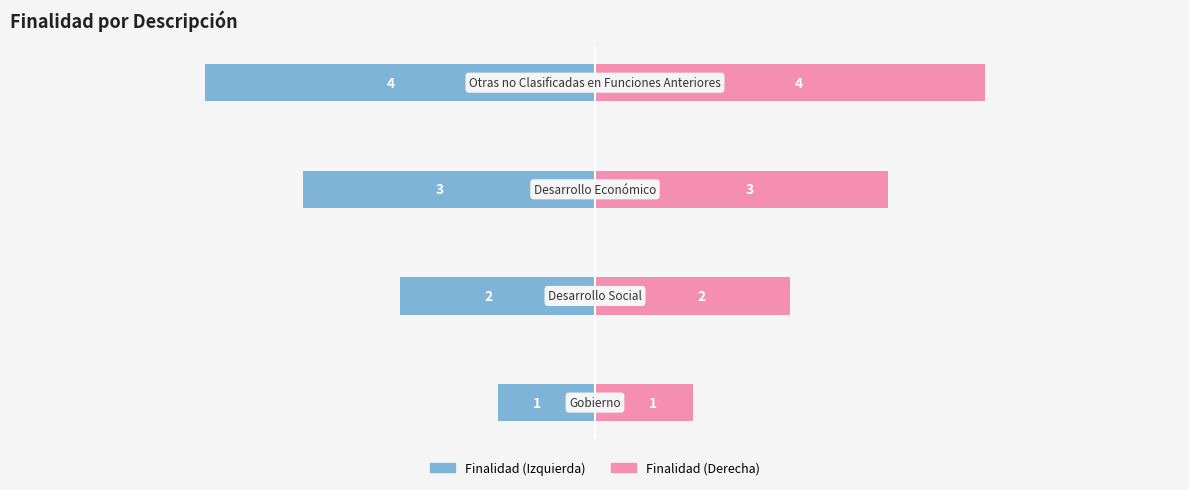

List the series in order of their peak value, lowest first.

Finalidad (Izquierda), Finalidad (Derecha)